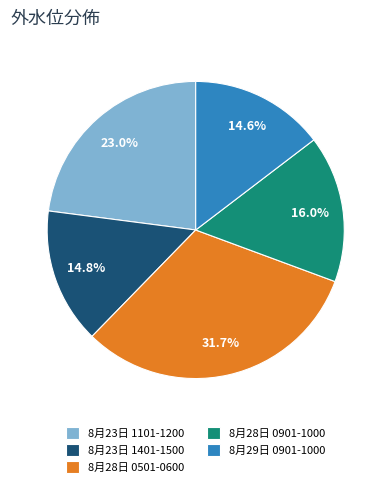

What is the largest slice in the pie chart?

8月28日 0501-0600